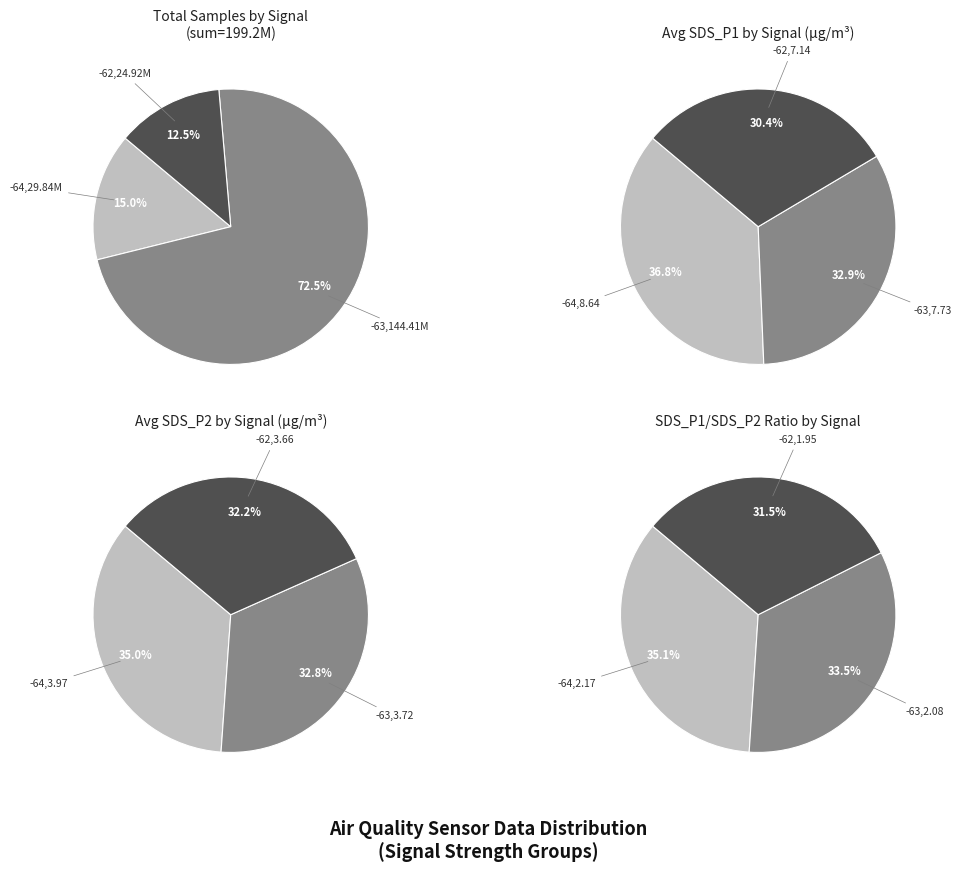

Does 29 account for over 50% of the chart?

No